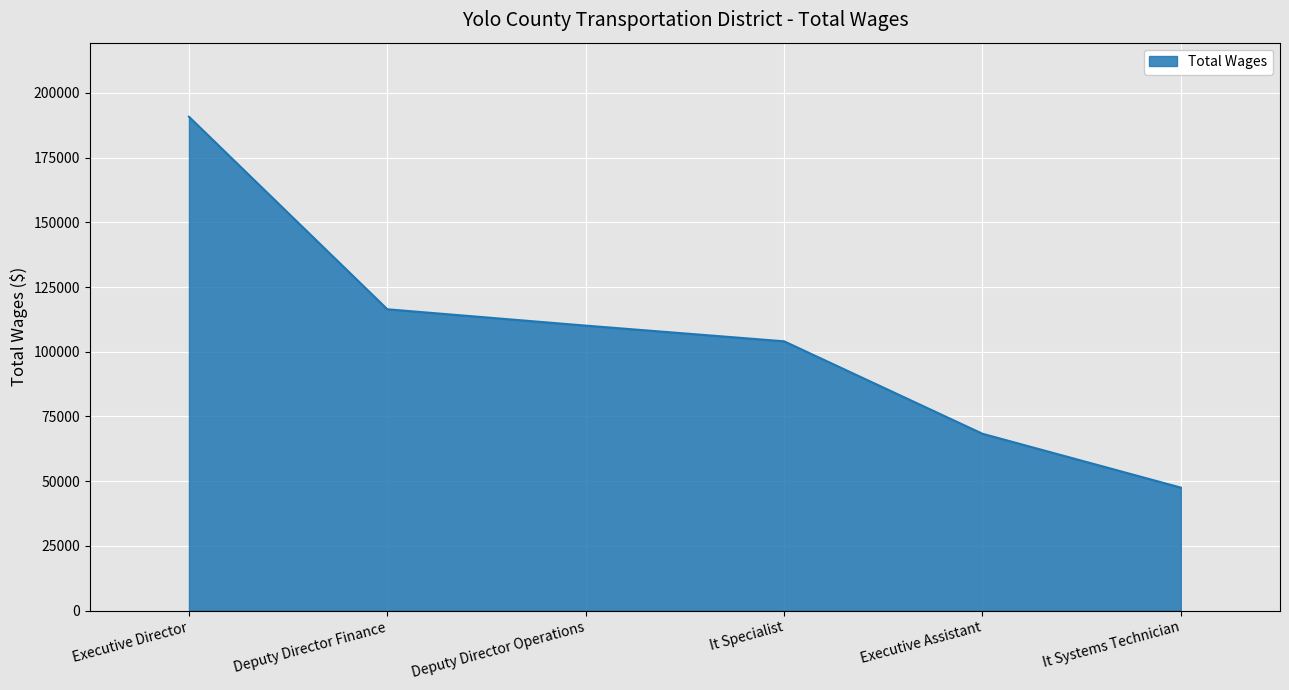

Is it true that the value at Executive Assistant is 14087?

False